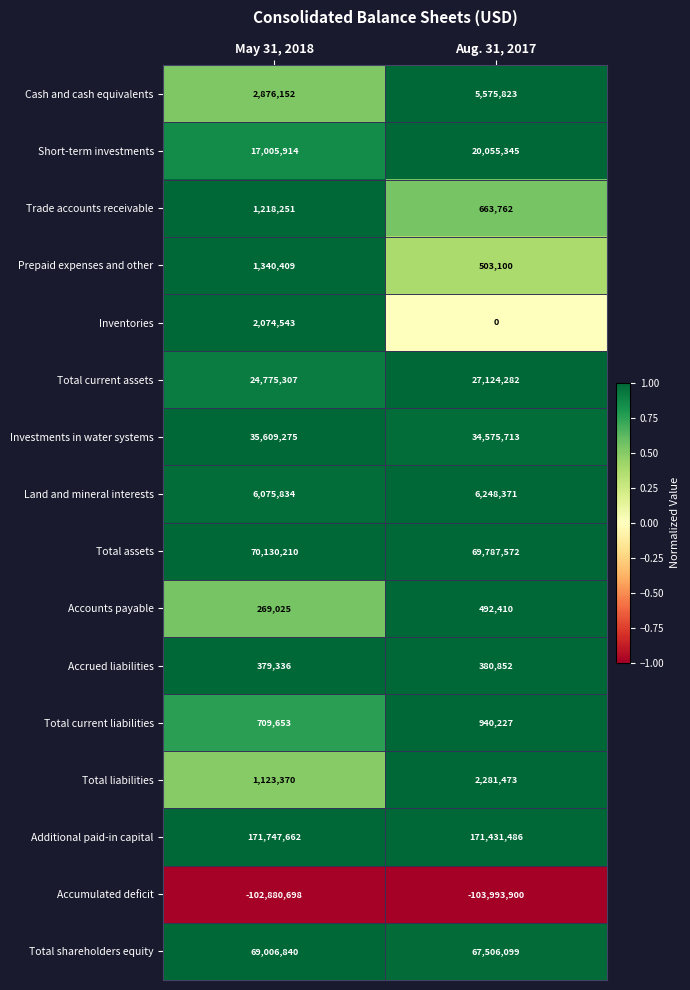

Between May 31, 2018 and Aug. 31, 2017, which series saw the biggest shift?

Short-term investments